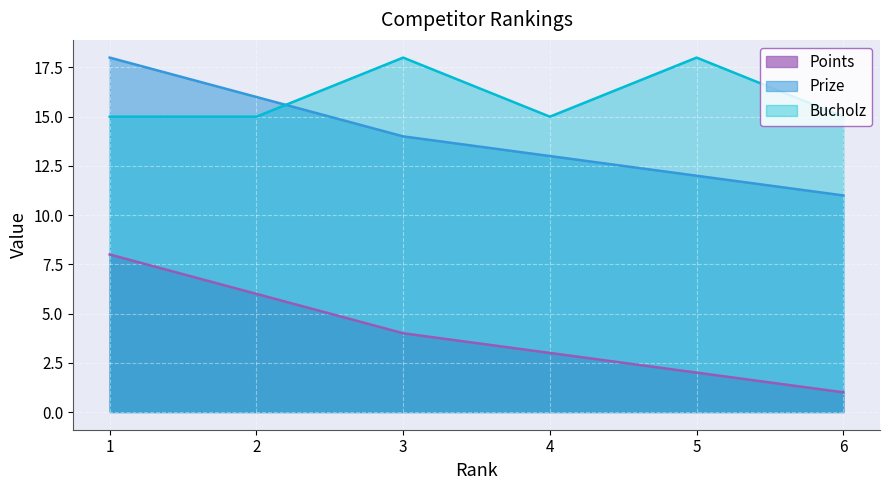

What are all the series names shown in the legend?

Points, Prize, Bucholz